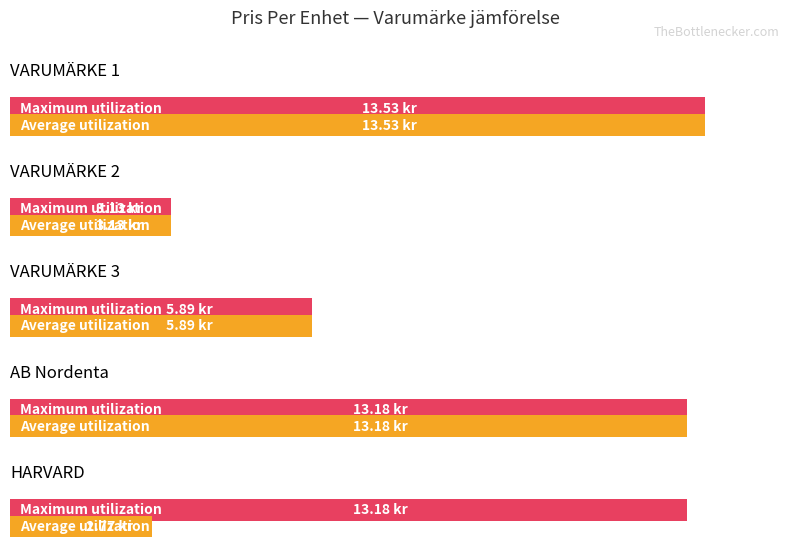

What are all the series names shown in the legend?

Average utilization, Maximum utilization